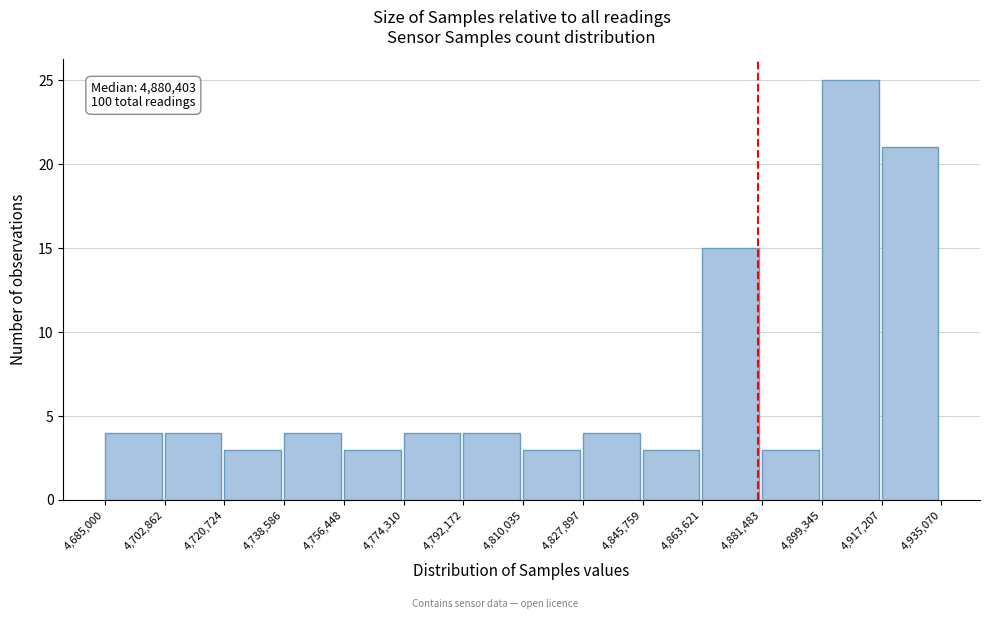

Over which range of the x-axis is the bar tallest?

4,899,345 to 4,917,207